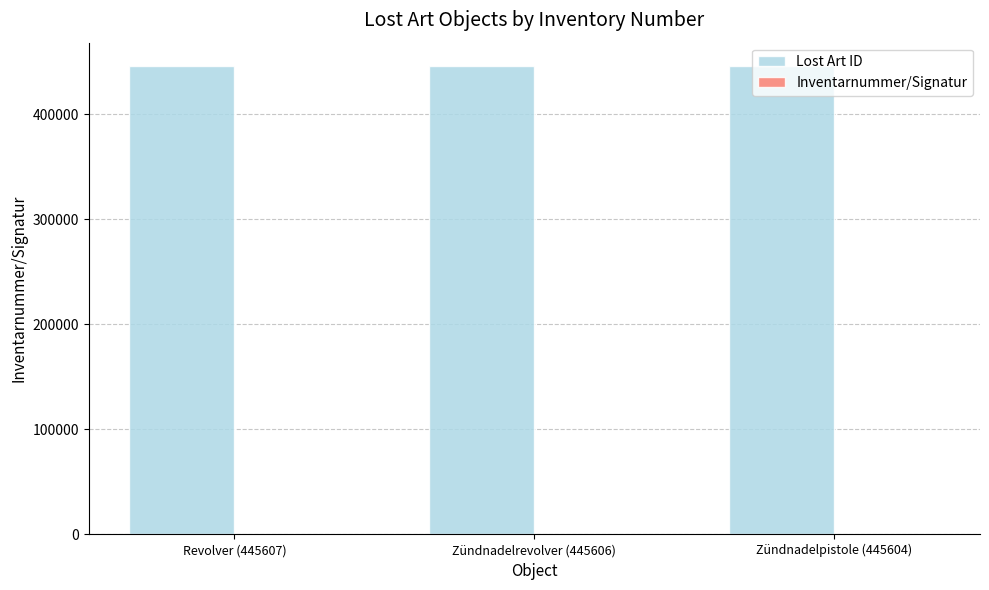

The Lost Art ID series shows 445607.0 at Revolver (445607). True or false?

True